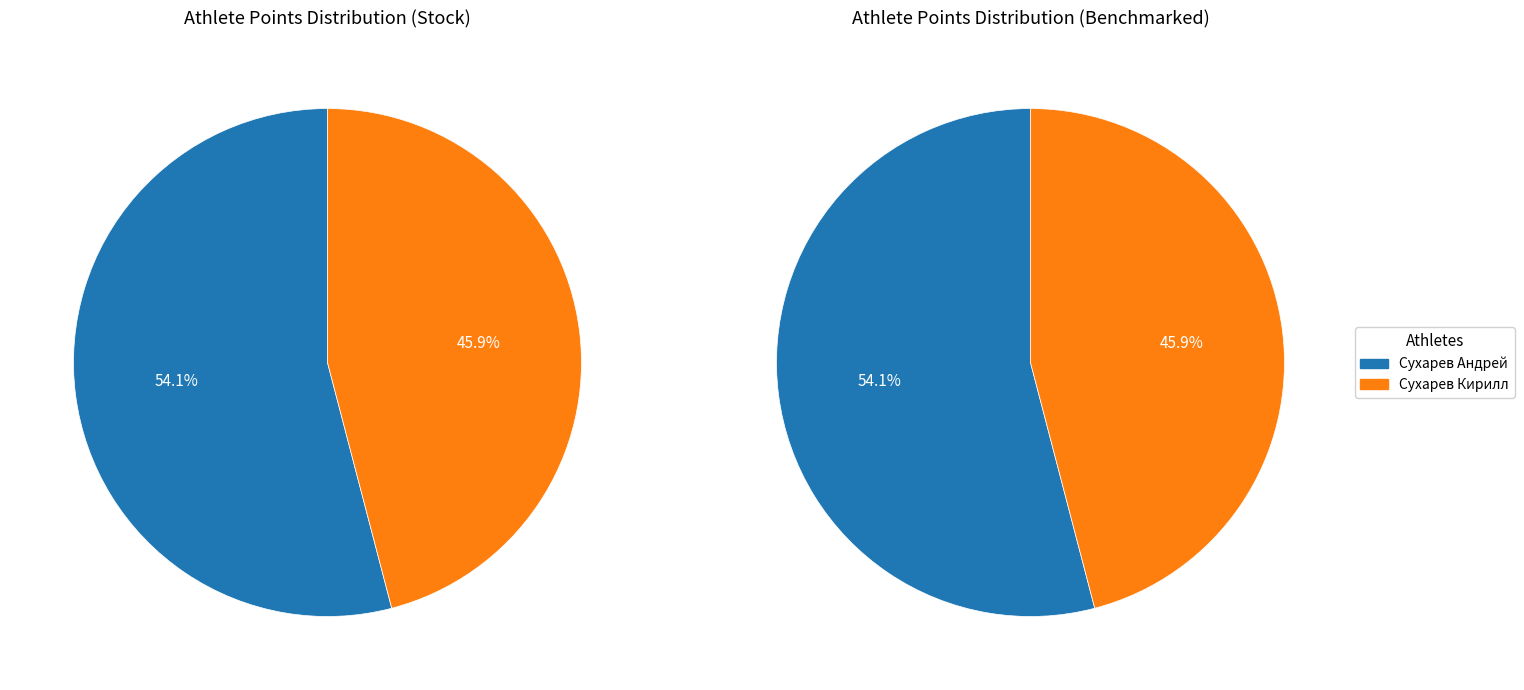

What is the ratio of the value at Сухарев Кирилл to the value at Сухарев Андрей?

0.8